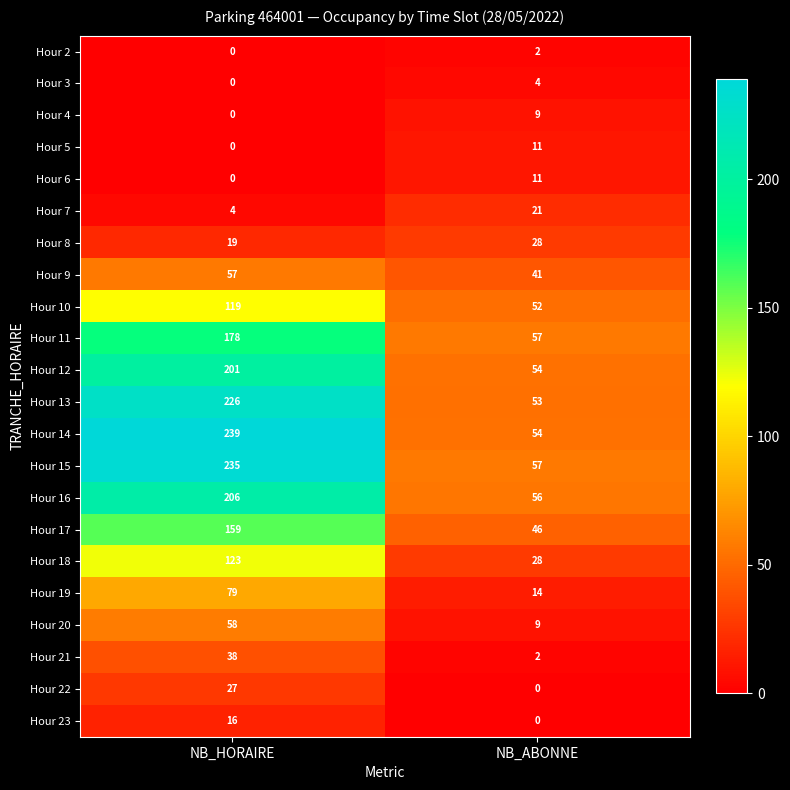

How many series are shown in this chart?

22